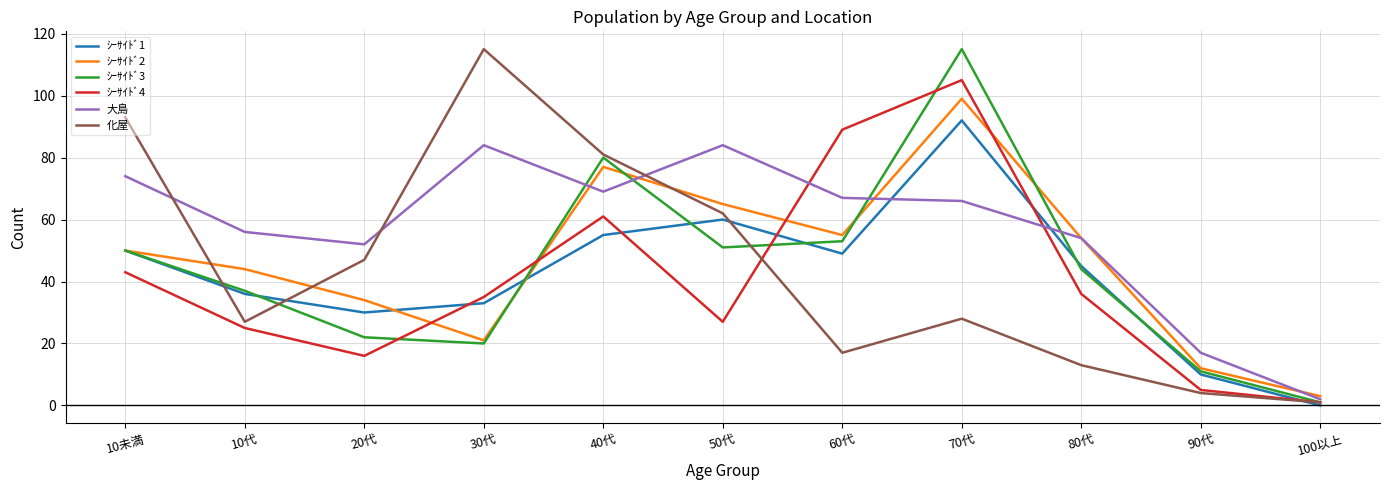

True or false: 化屋 and ｼｰｻｲﾄﾞ2 cross at least once.

True